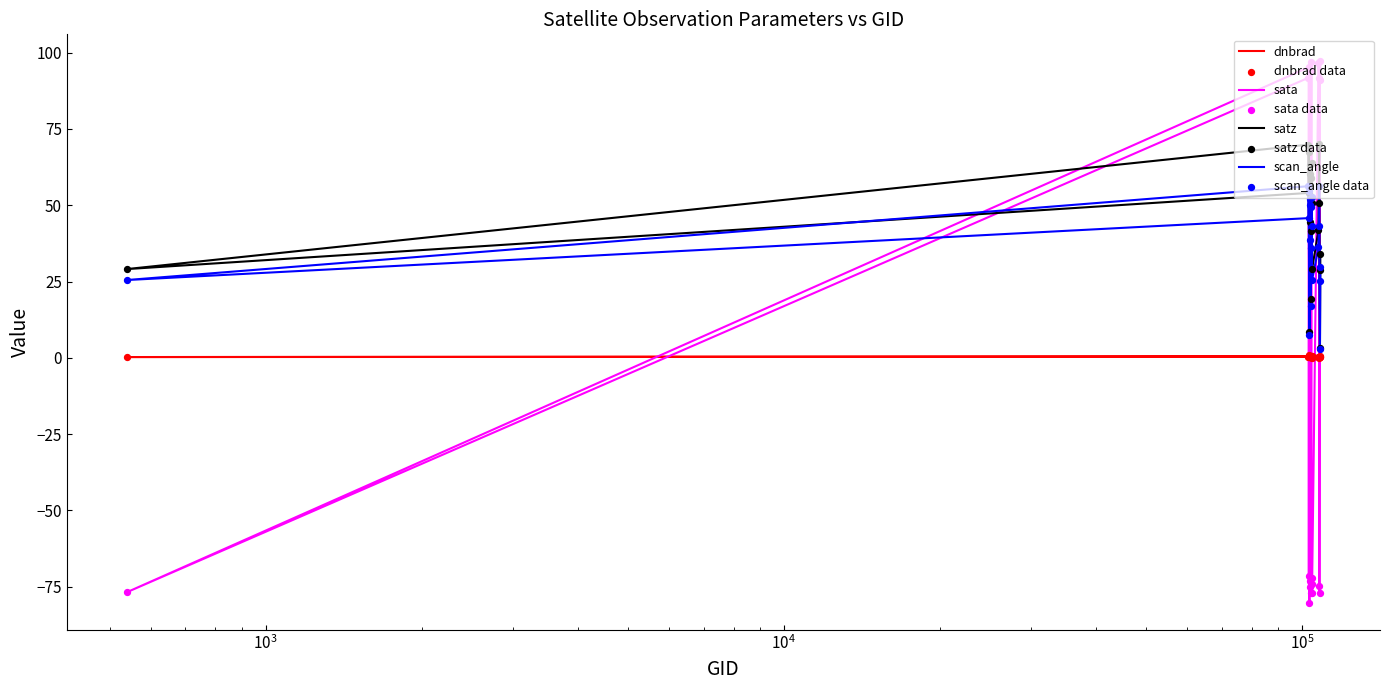

Which series contains the highest Y value?

sata